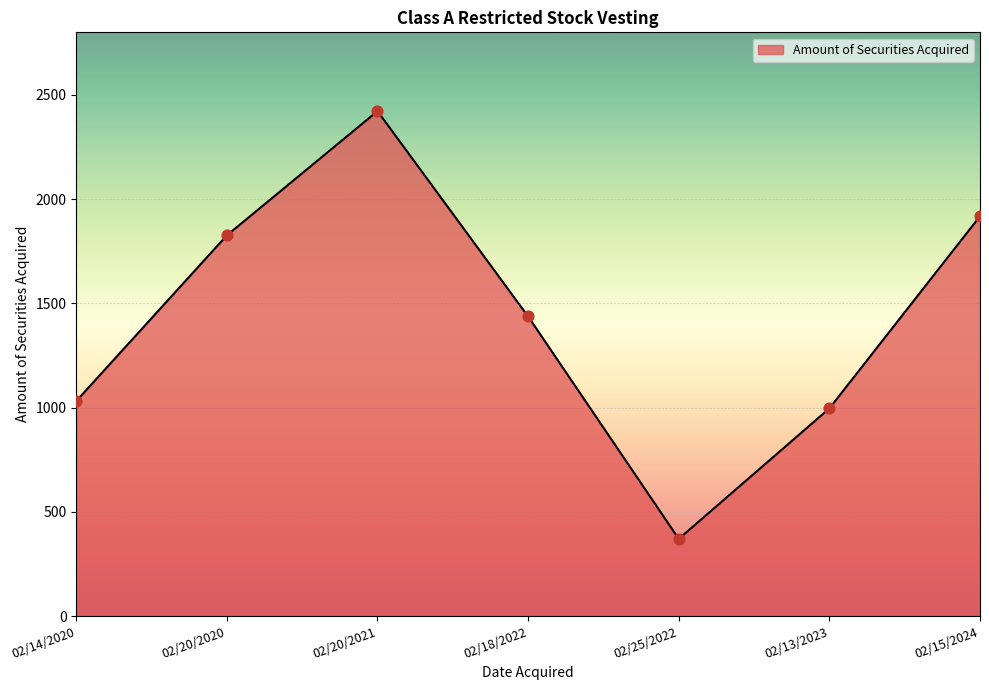

What is the change in value from 02/20/2021 to 02/15/2024?

-504